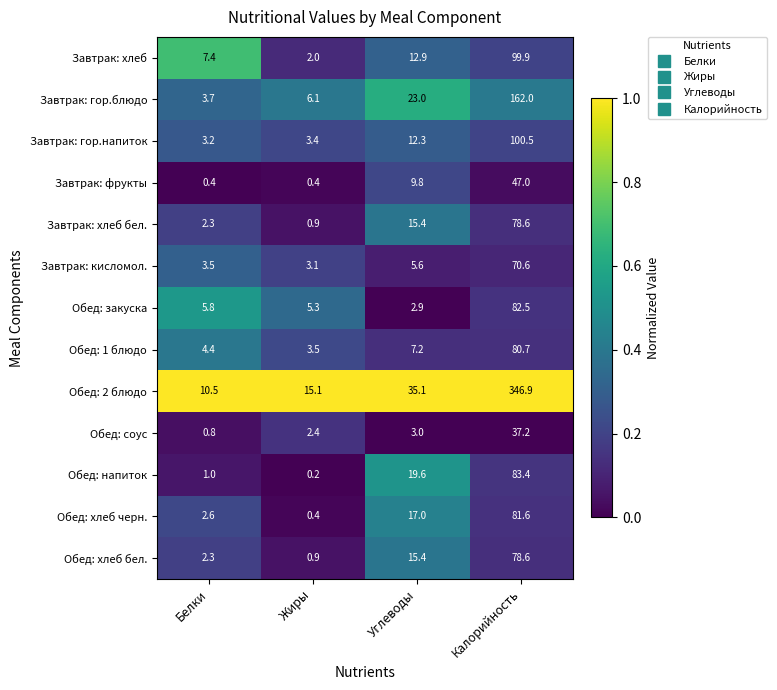

What is the difference between the second highest and second lowest values in the Обед: хлеб бел. series?

13.1